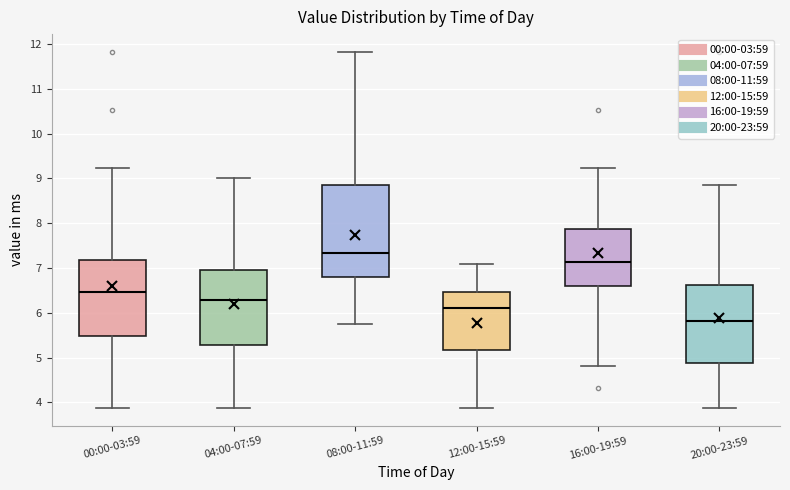

Comparing the boxes themselves (not the whiskers), which one is the tallest?

08:00-11:59